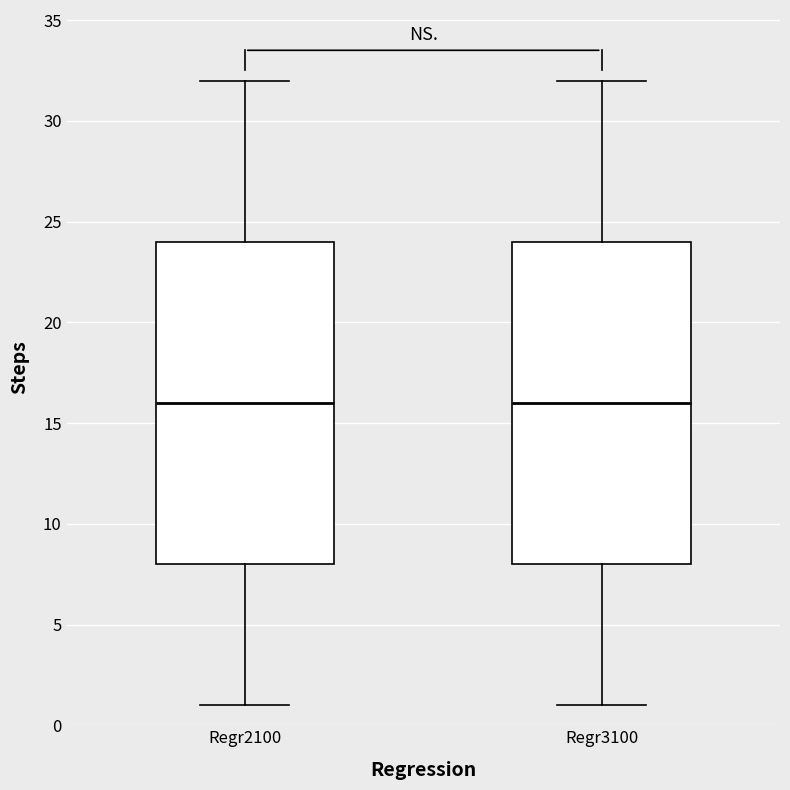

Reading left to right, transcribe this box plot: for each box, give where its median line is, the range the box spans, and where its two whiskers end, as read against the y-axis. The values are not printed on the chart, so give them approximately, as read against the axis.

Regr2100: median 16, box 8 to 24, whiskers 1 to 32
Regr3100: median 16, box 8 to 24, whiskers 1 to 32